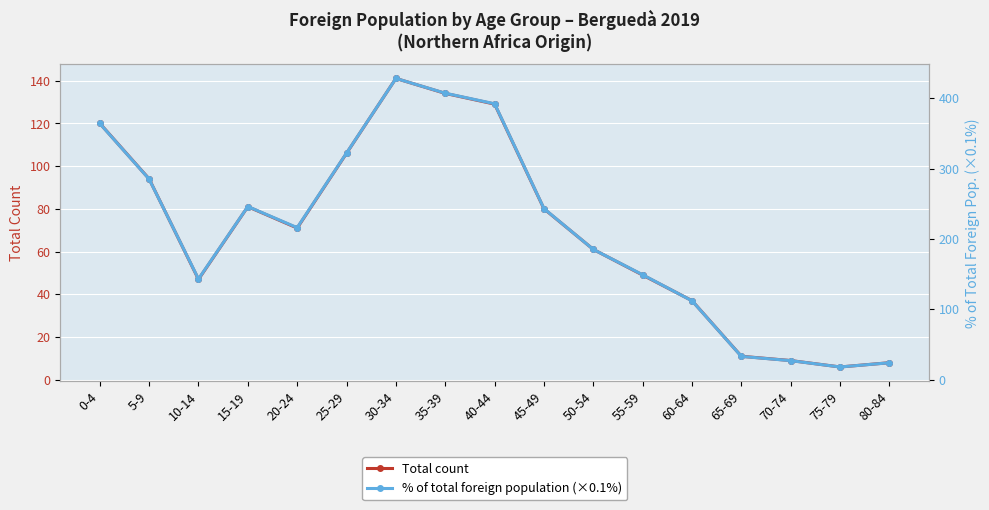

At how many categories does at least one series exceed 207?

9